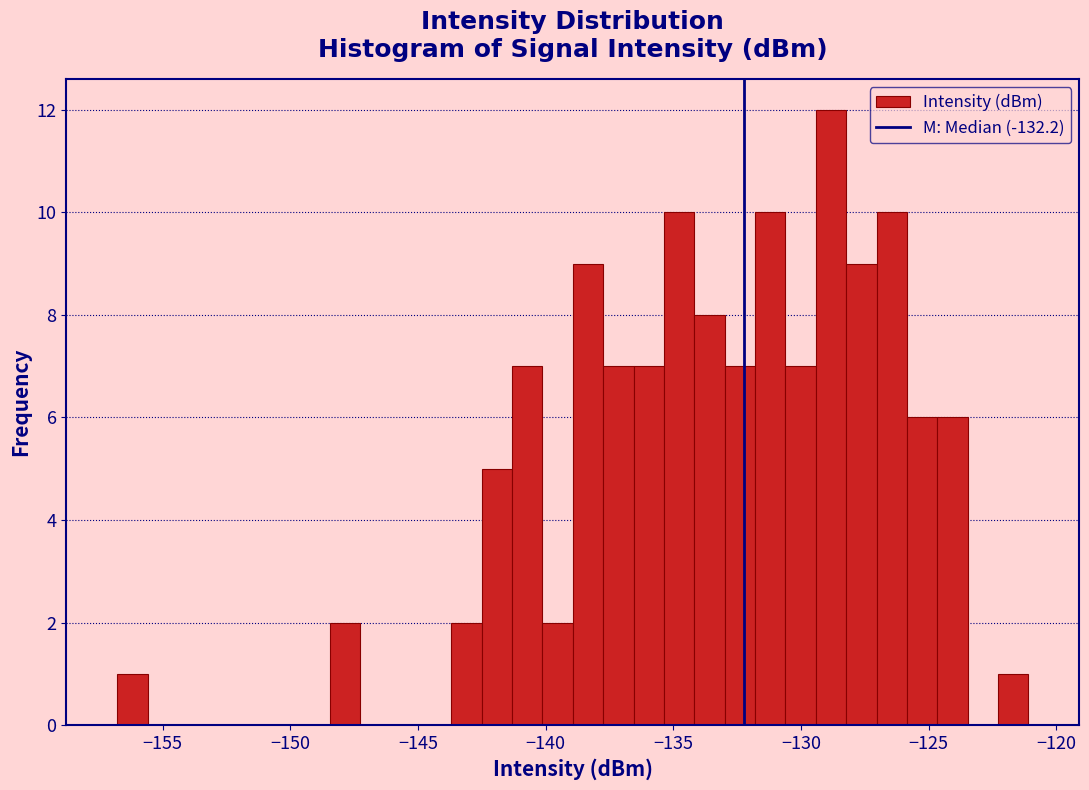

Around what value on the x-axis is the tallest bar? Give the approximate position of its centre, as read against the axis.

-129.0